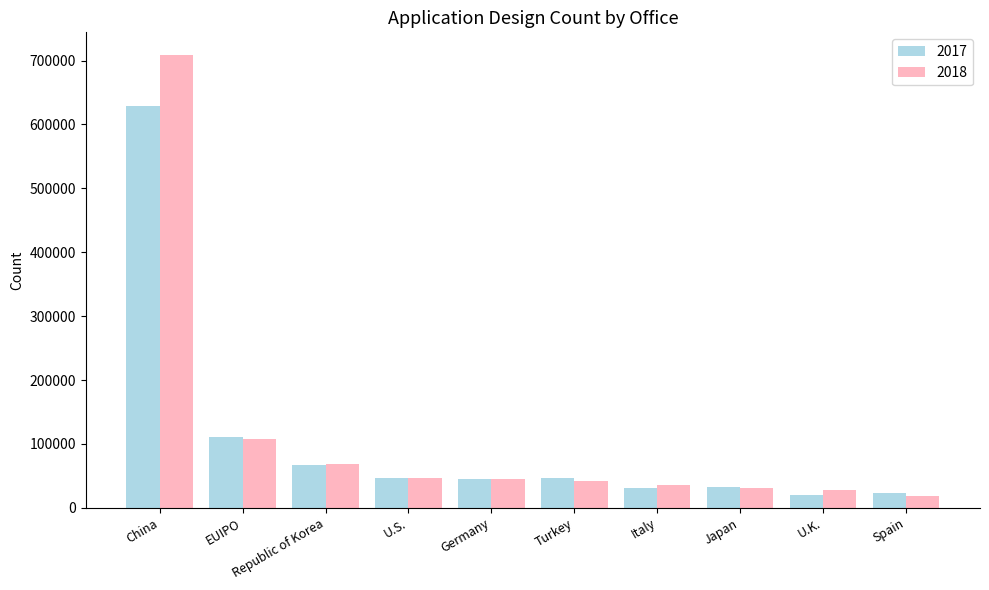

Which category has the highest value across all series?

China